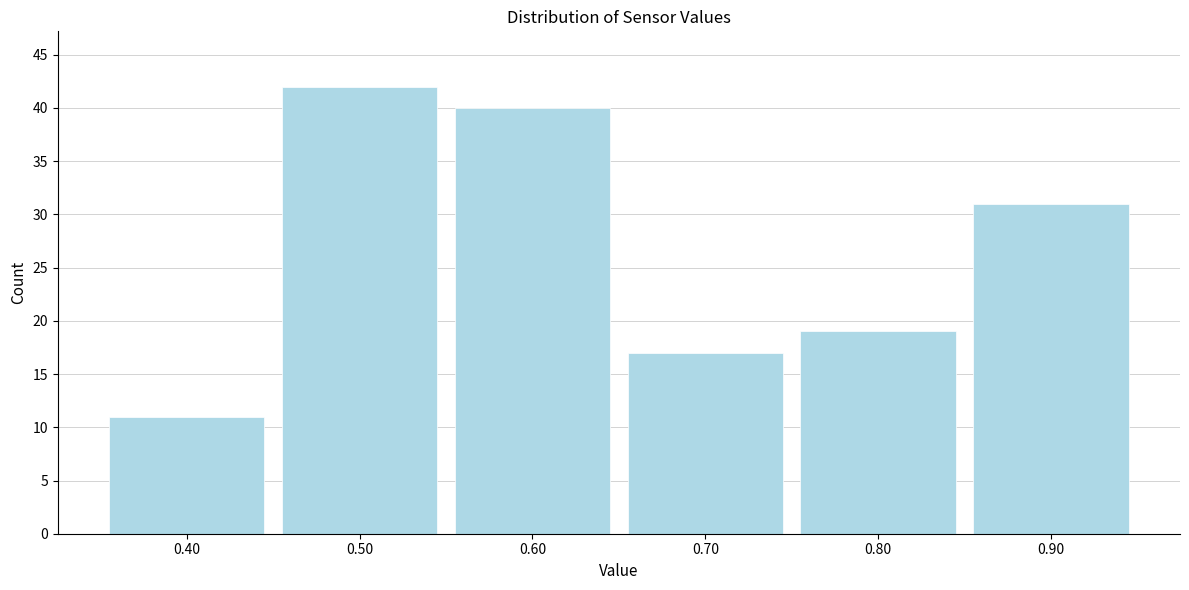

Reading left to right, extract all data points from this chart.

0.40=11	0.50=42	0.60=40	0.70=17	0.80=19	0.90=31